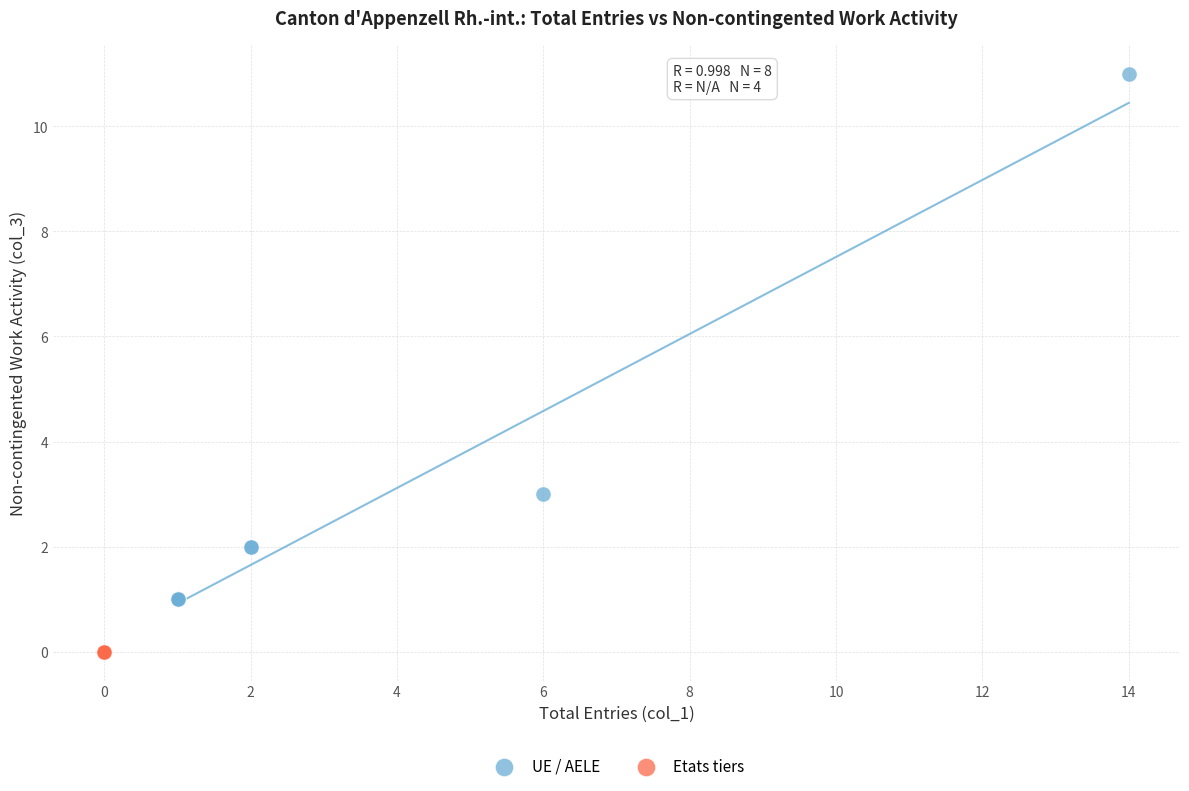

Which series contains the highest Y value?

UE / AELE